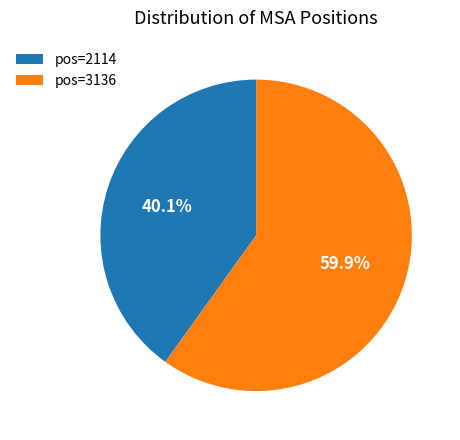

Between pos=2114 and pos=3136, which is larger?

pos=3136